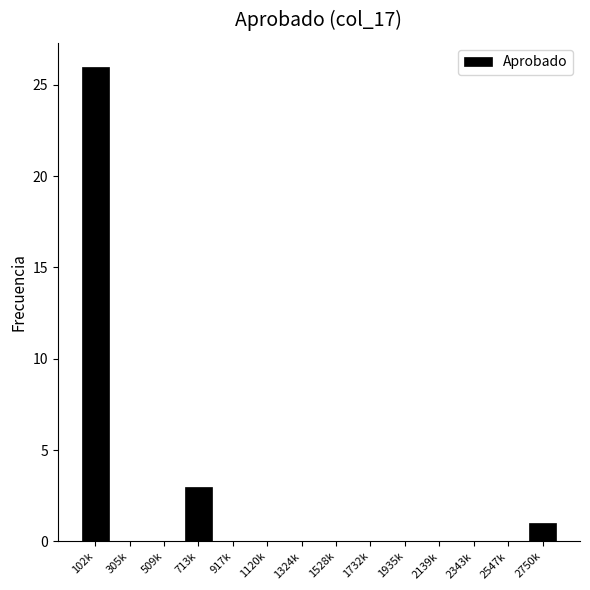

Reading right to left, what are all the values shown in this chart?

2750k=1	2547k=0	2343k=0	2139k=0	1935k=0	1732k=0	1528k=0	1324k=0	1120k=0	917k=0	713k=3	509k=0	305k=0	102k=26